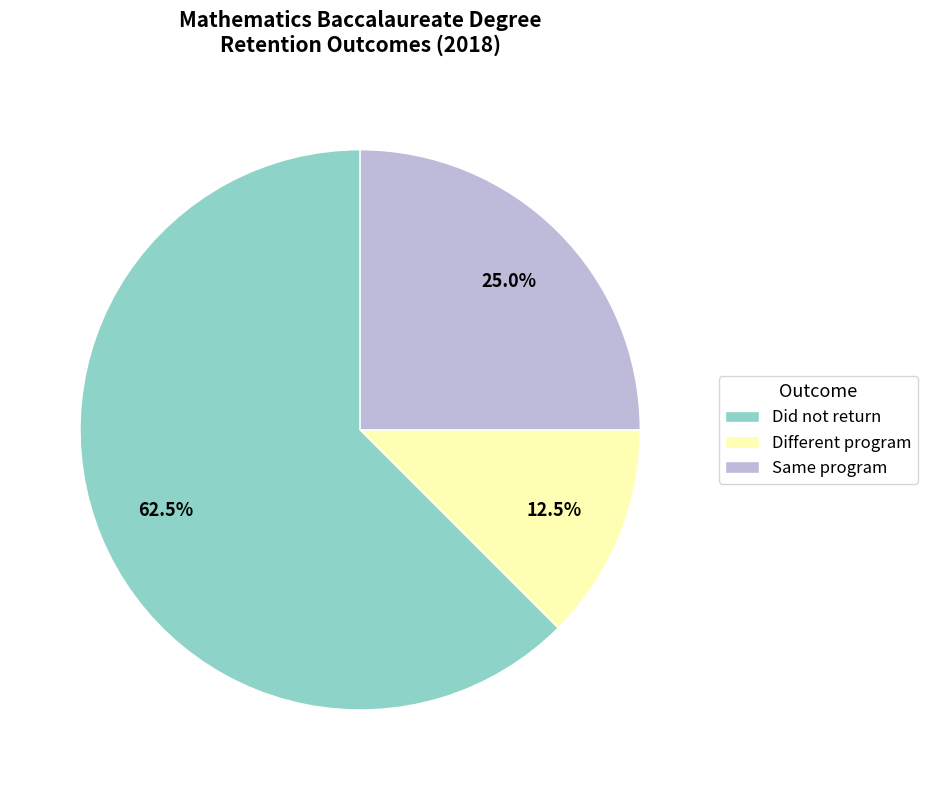

To the nearest percent, what is the average slice percentage?

33%